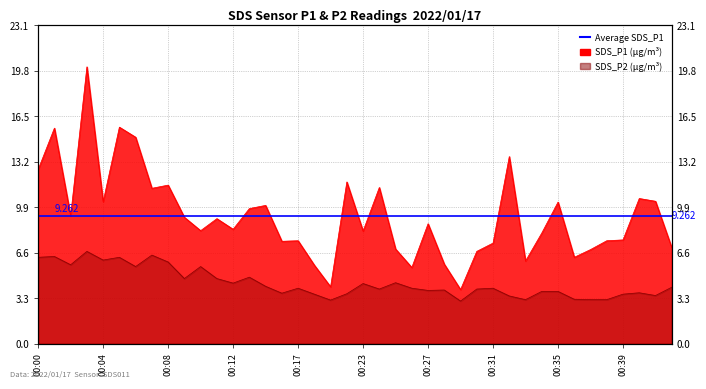

At which label does SDS_P2 first exceed 4?

00:00